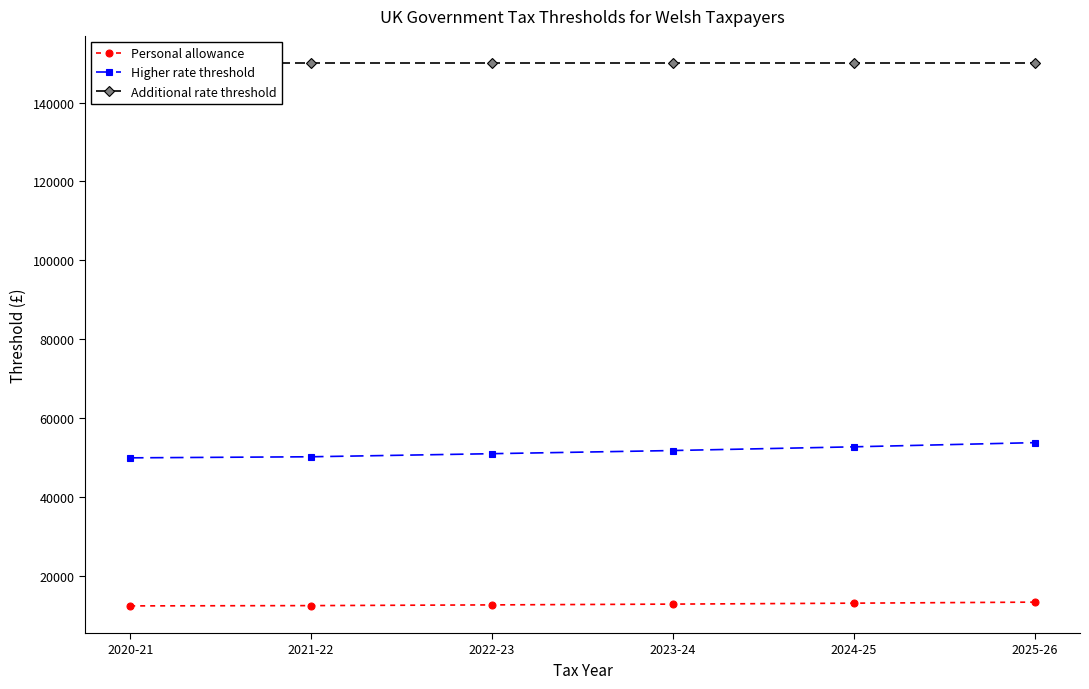

Is the value of Personal allowance at 2020-21 greater than the value of Higher rate threshold at 2022-23?

No